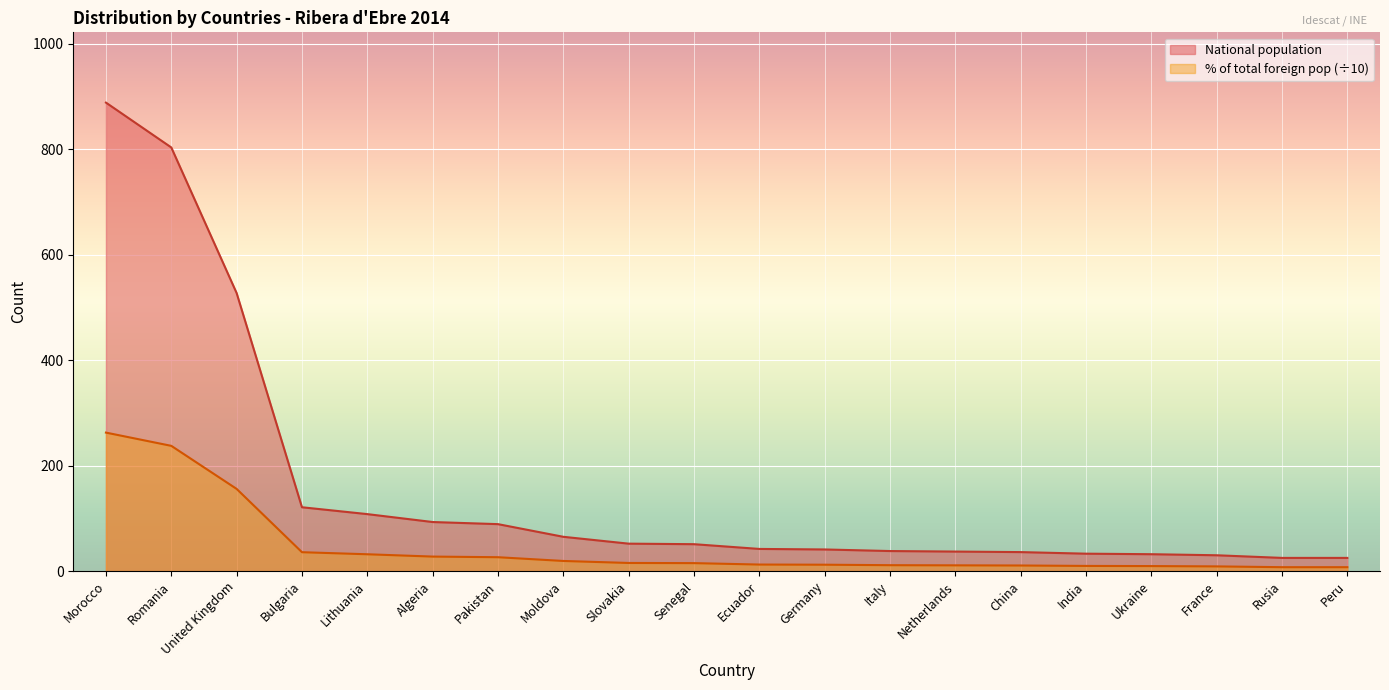

Is the value of % of total foreign population at Netherlands greater than the value of National population at Moldova?

No